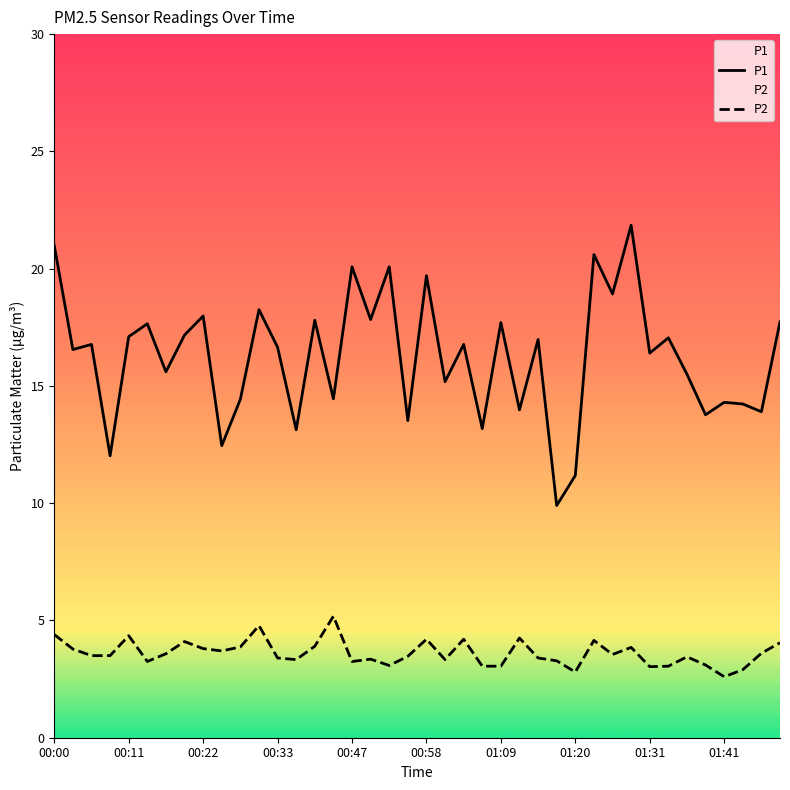

List the series in order of their overall mean, lowest first.

P2, P1